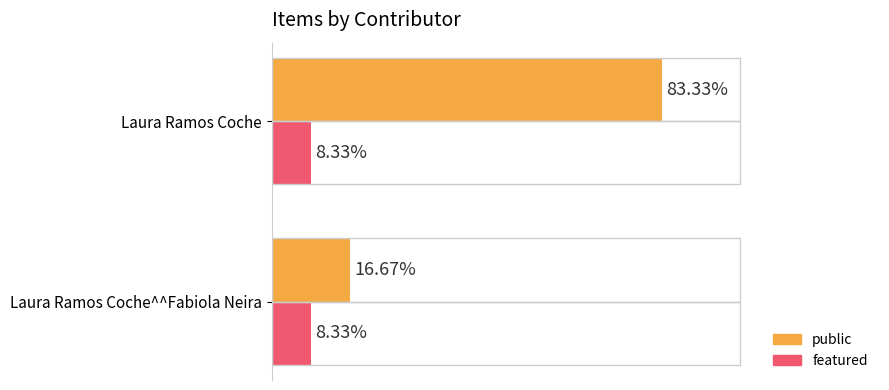

Which label corresponds to the largest value in the chart?

Laura Ramos Coche